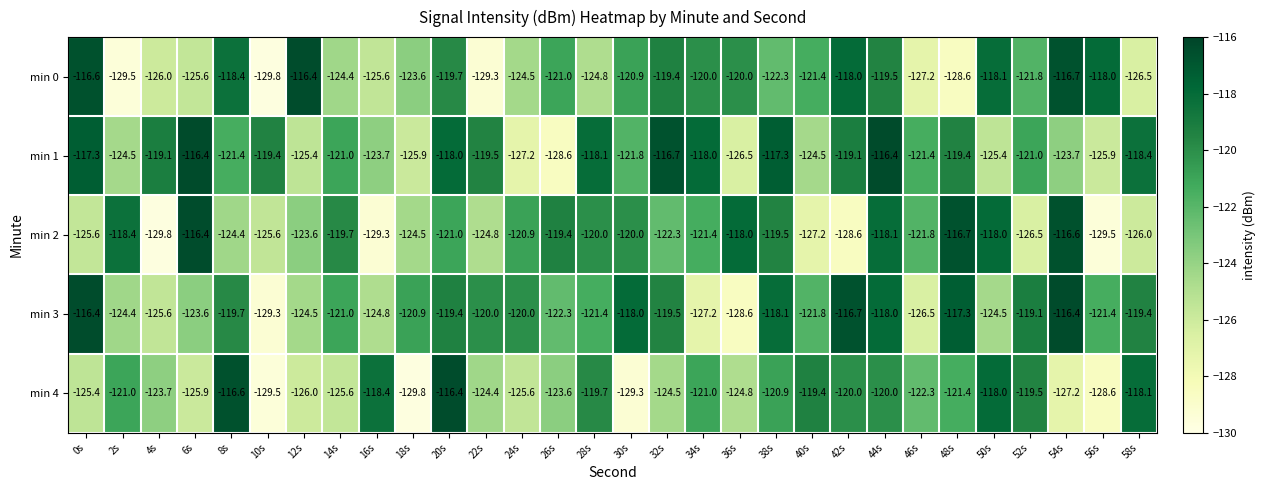

Where is min 2 nearest to the value -123?

12s